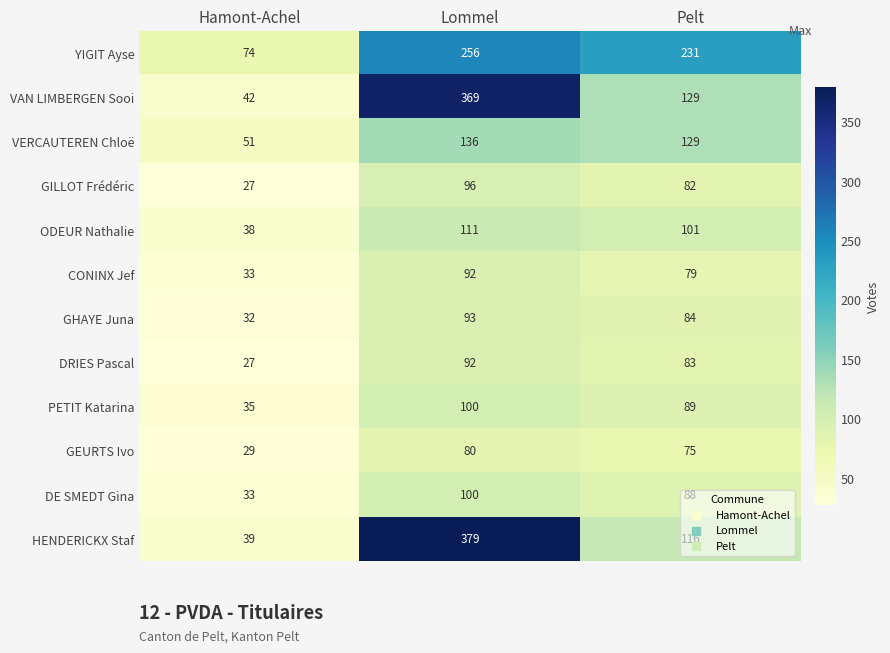

Is it true that GILLOT Frédéric equals 41 at Lommel?

False